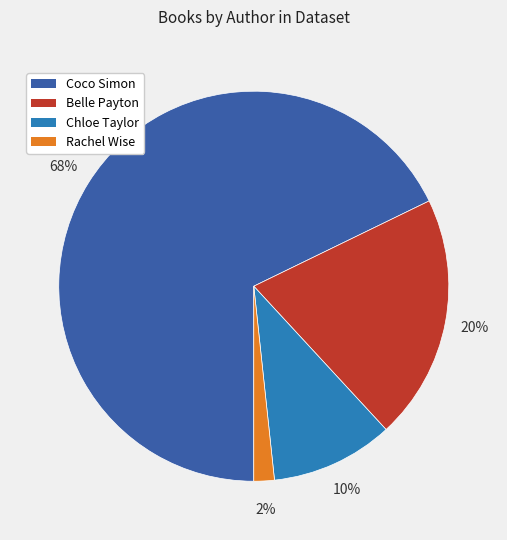

Combined, do Belle Payton and Rachel Wise account for over 50%?

No